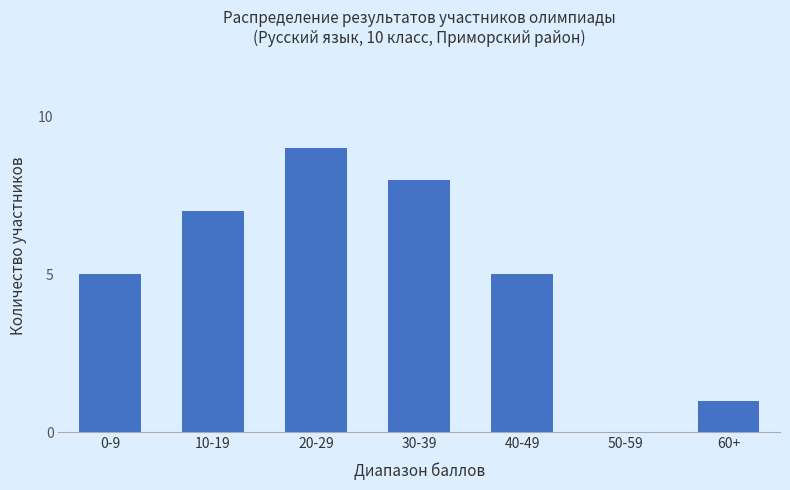

What is the sum of the values at 30-39 and 60+?

9